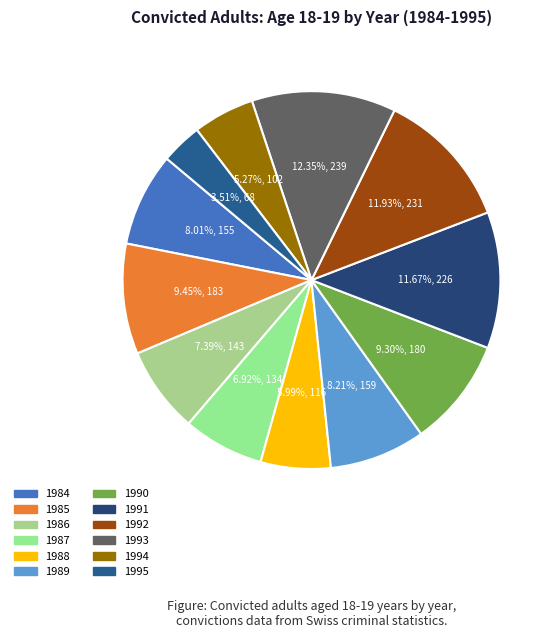

Which category has the smallest portion of the pie?

1995